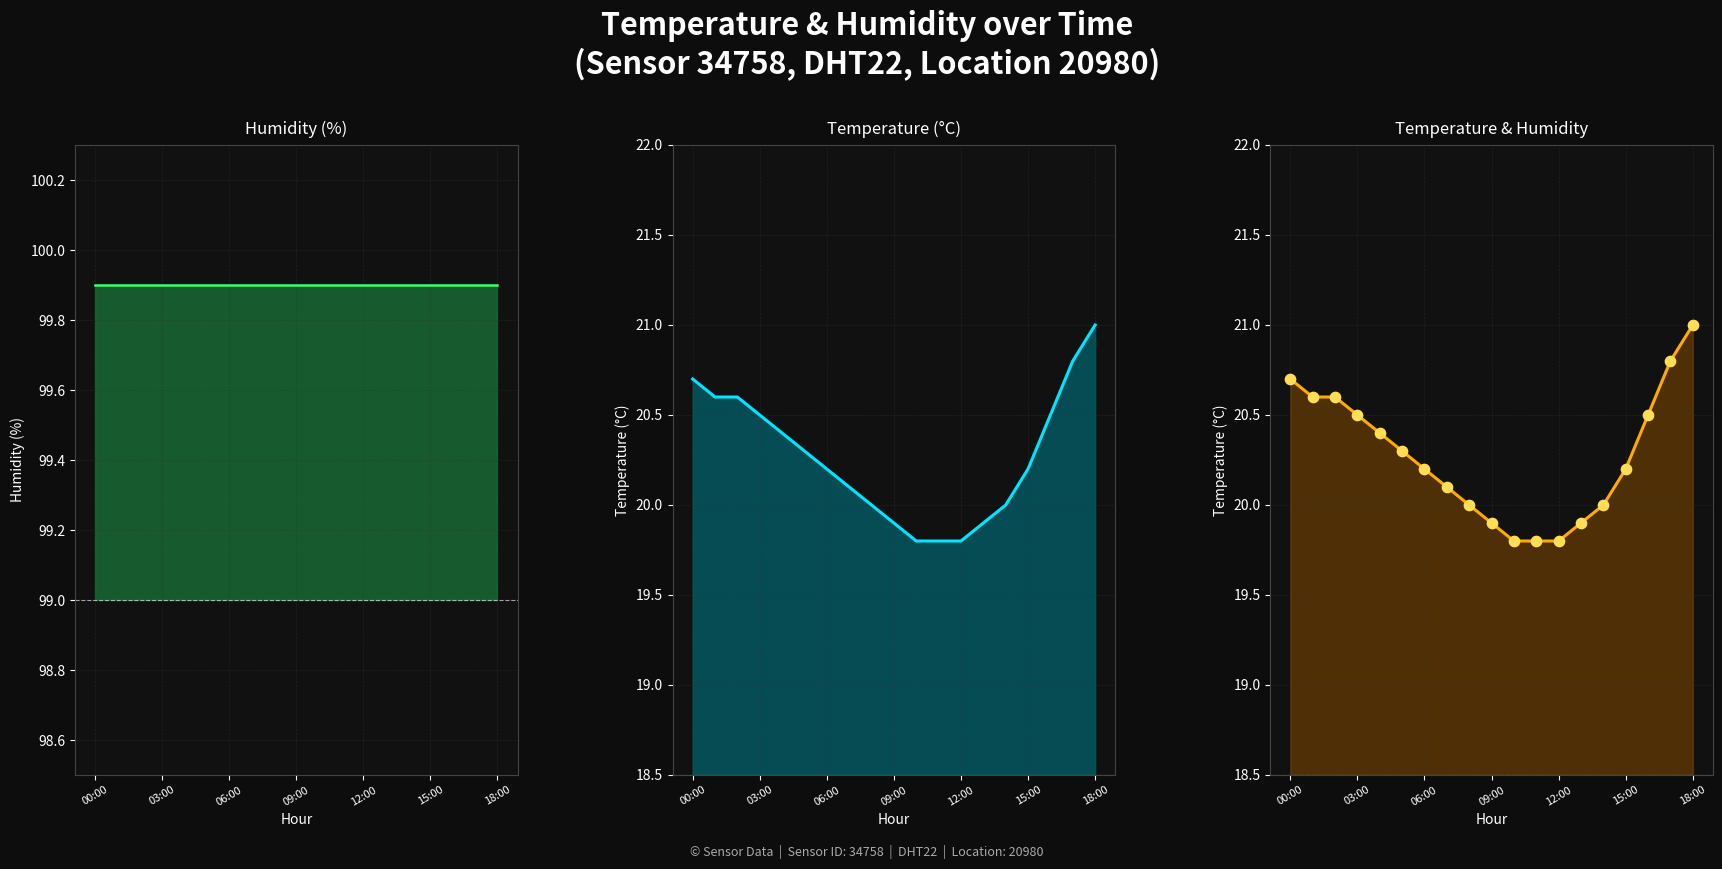

Which series reaches the maximum Y coordinate?

humidity